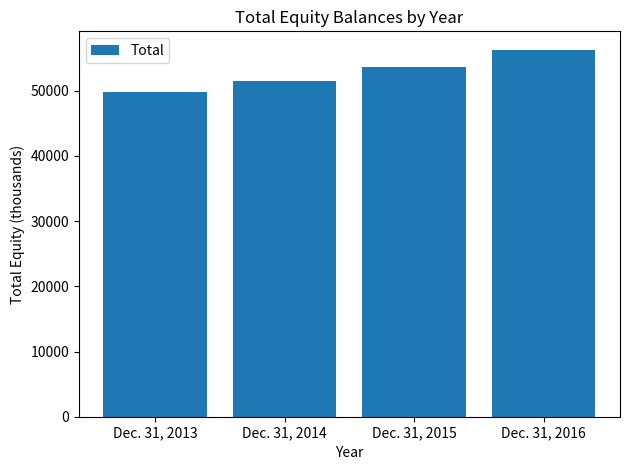

What is the change in value from Dec. 31, 2013 to Dec. 31, 2016?

+6459